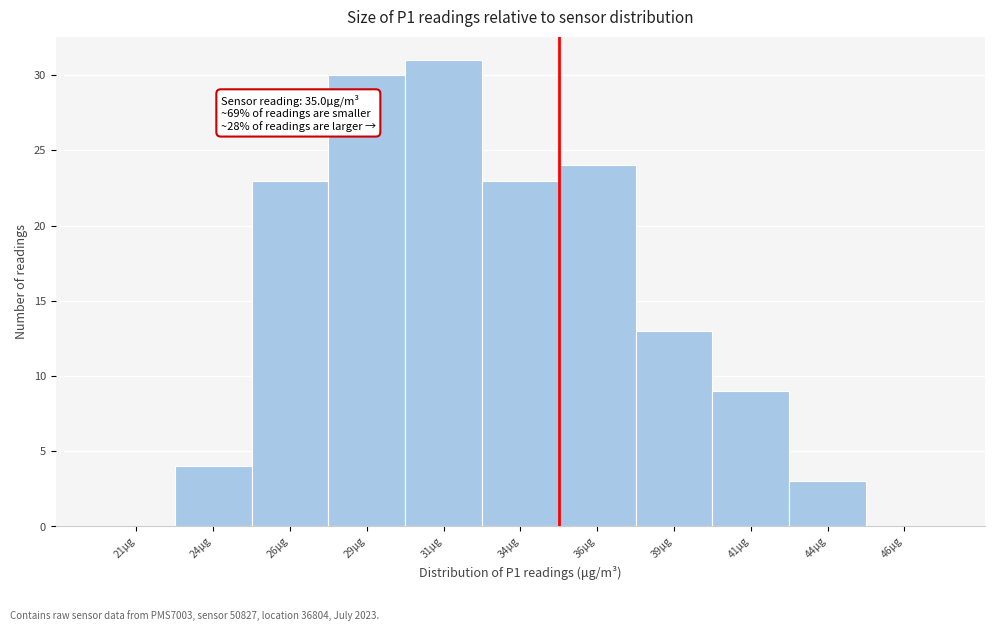

Which range on the x-axis has the tallest bar?

30.0 to 32.5